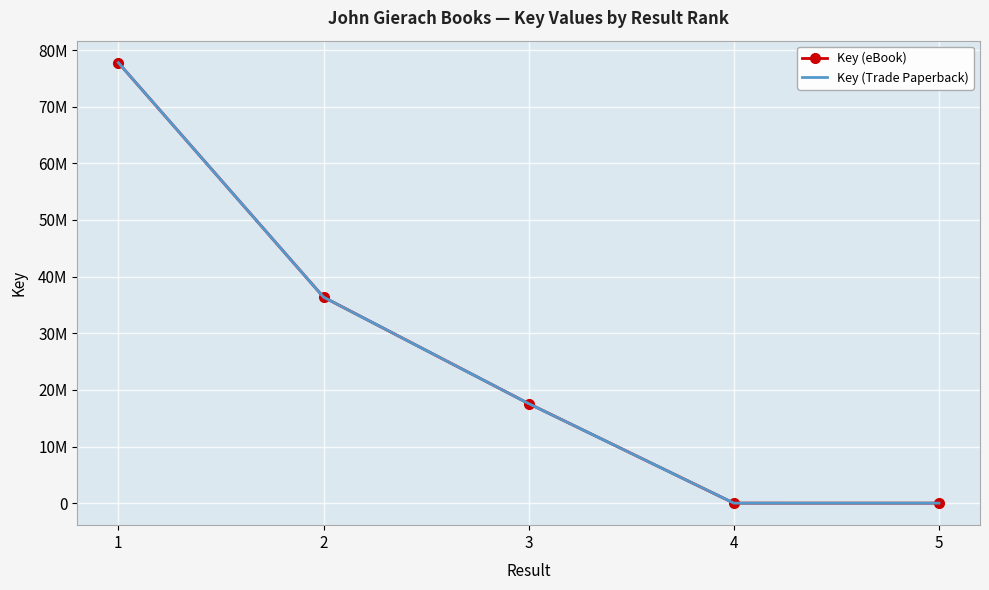

What is the lowest value of the Key (eBook) series?

86